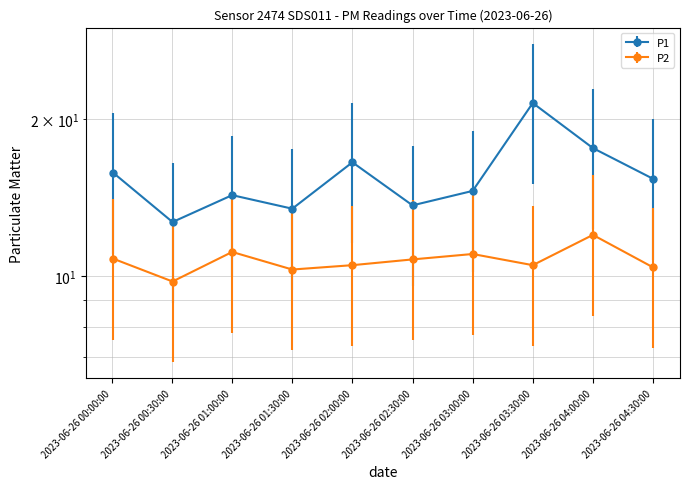

At how many categories does at least one series exceed 15?

5